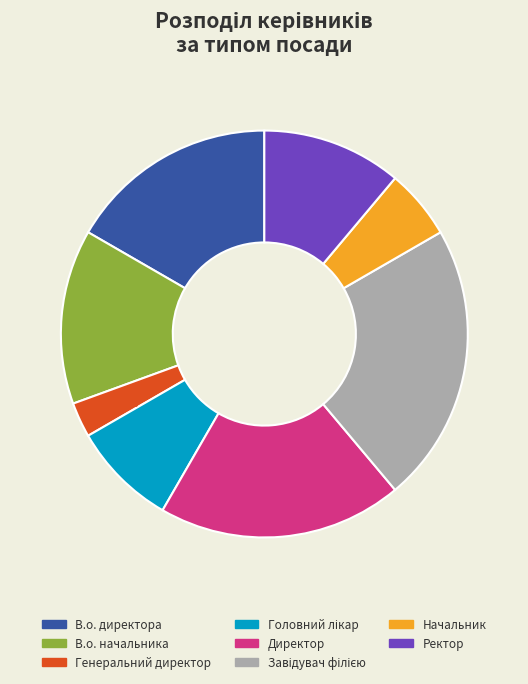

Is Директор the majority of the pie?

No